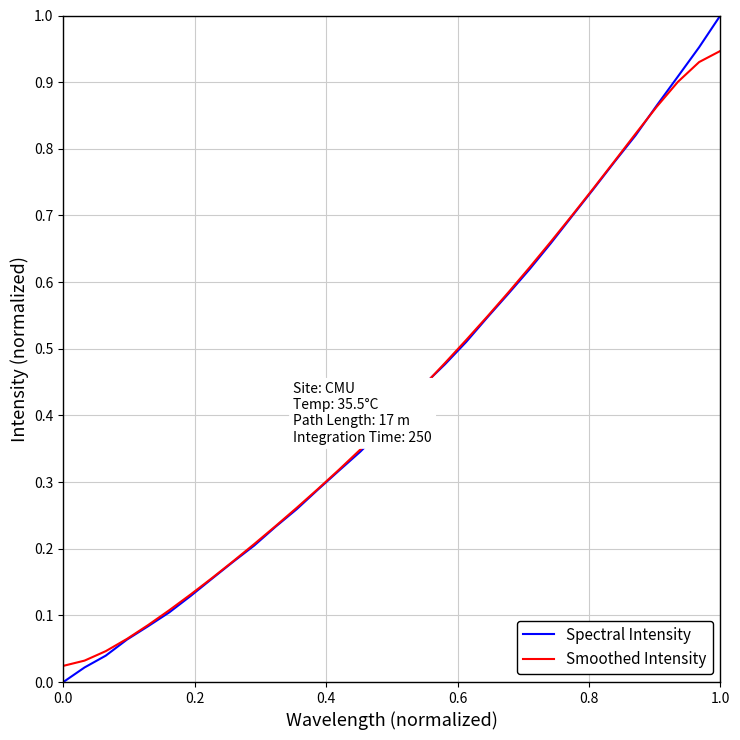

Is this an area chart (filled region under the line)?

No